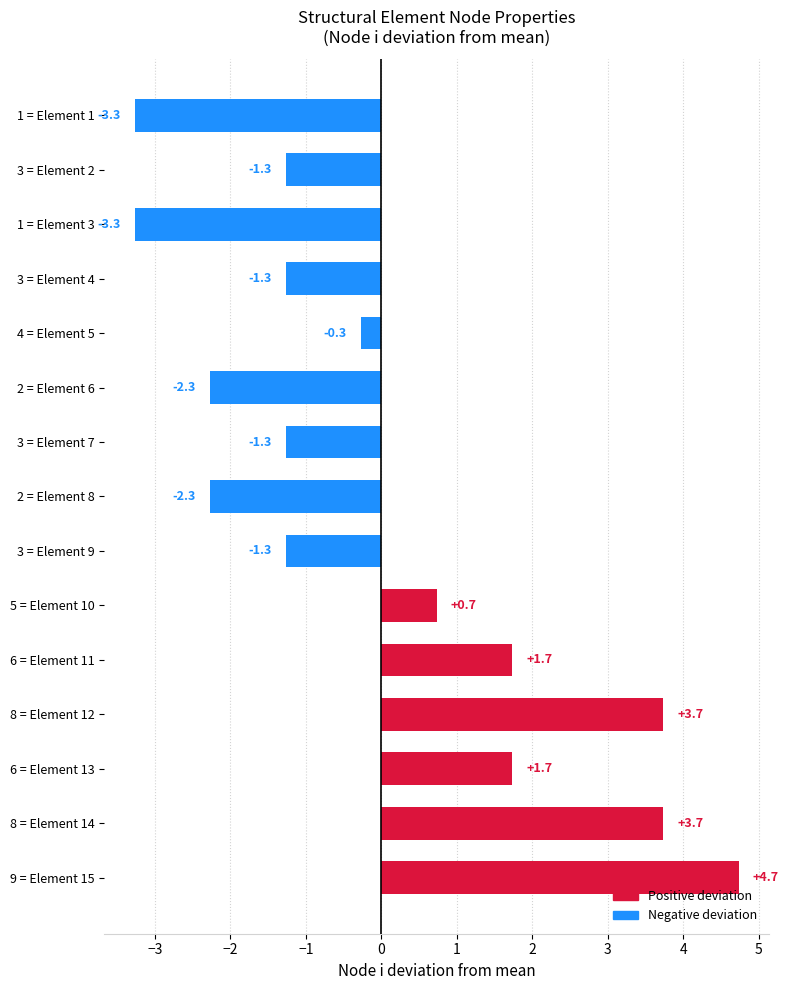

Count the number of data series in this chart.

1